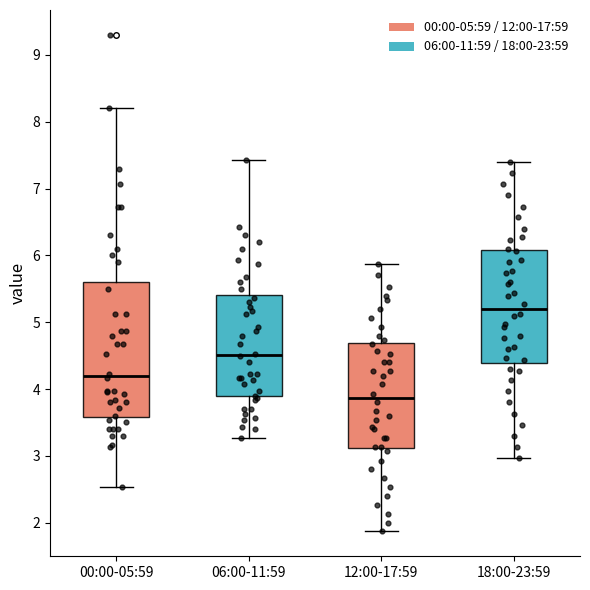

Where is the upper edge of the box for 06:00-11:59 on the y-axis? The values are not printed on the chart, so give them approximately, as read against the axis.

5.4